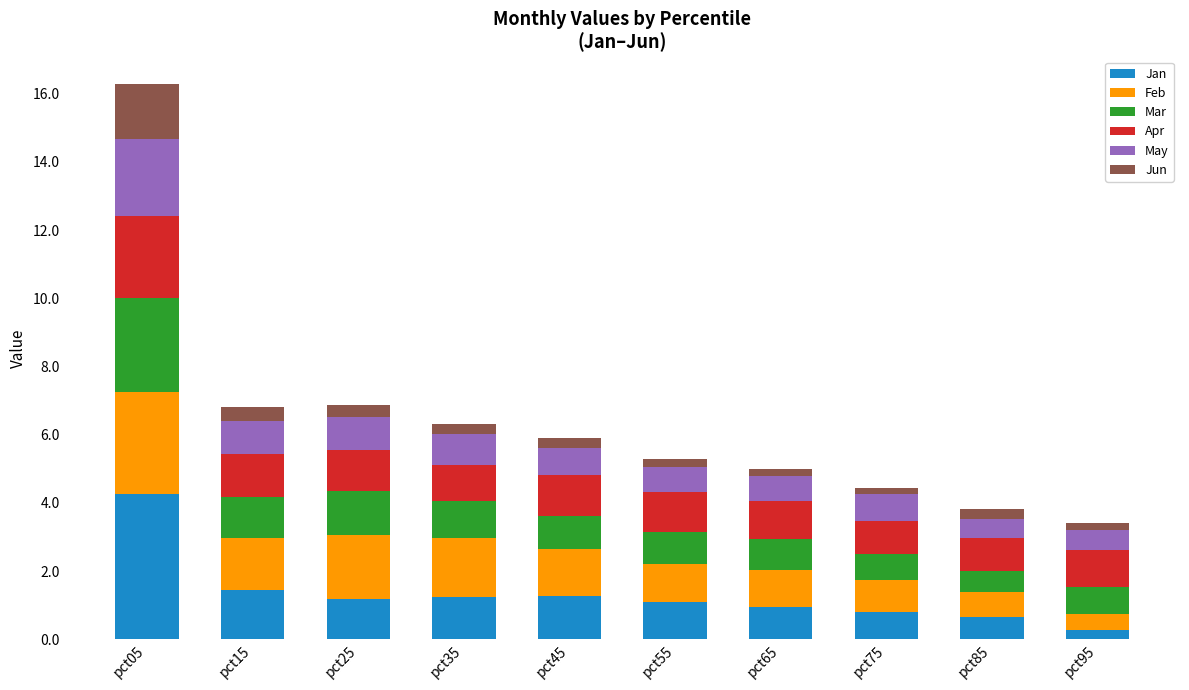

The value of Jan at pct65 is 1.0. True or false?

True